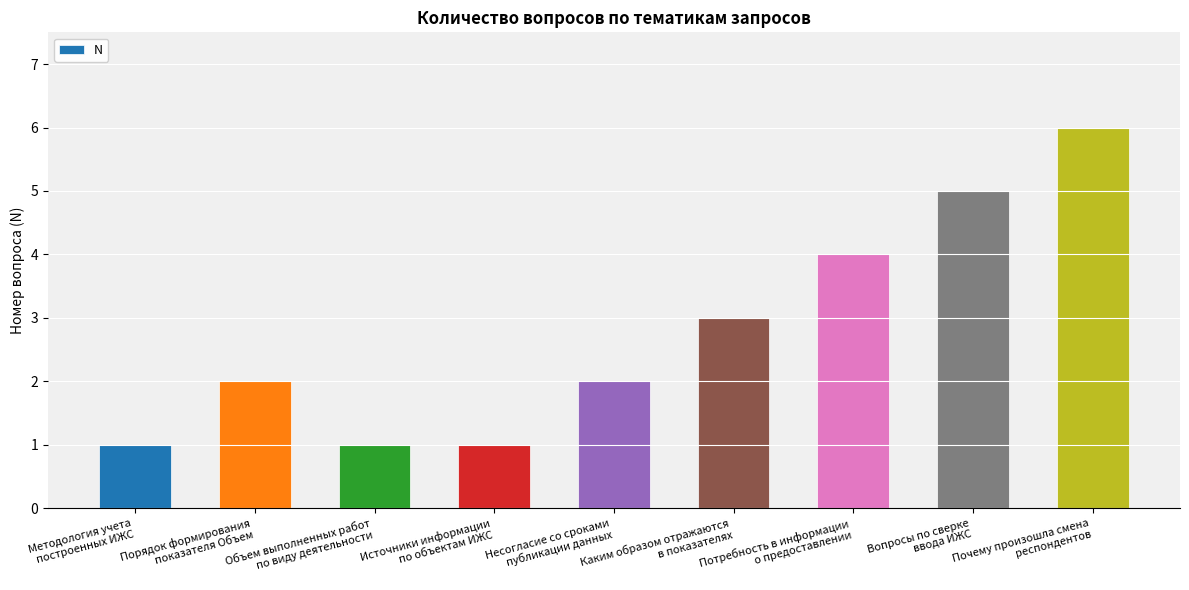

What is the greatest value displayed?

6